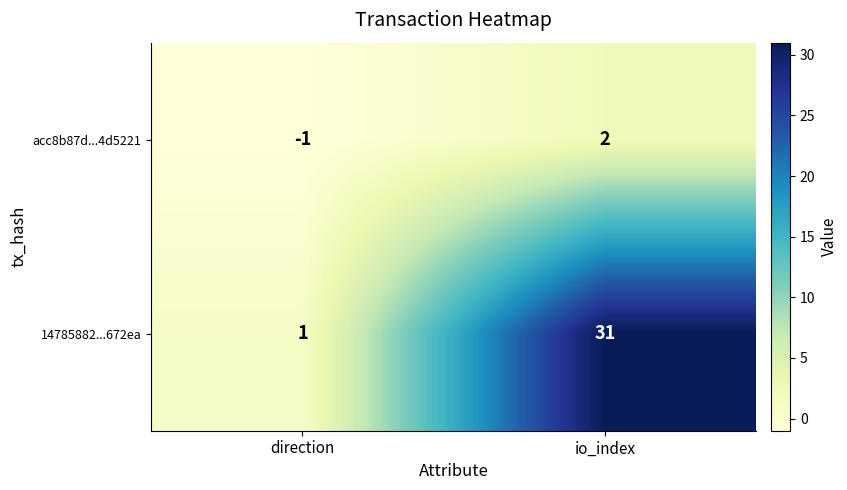

Where is 14785882...672ea nearest to the value 16?

direction